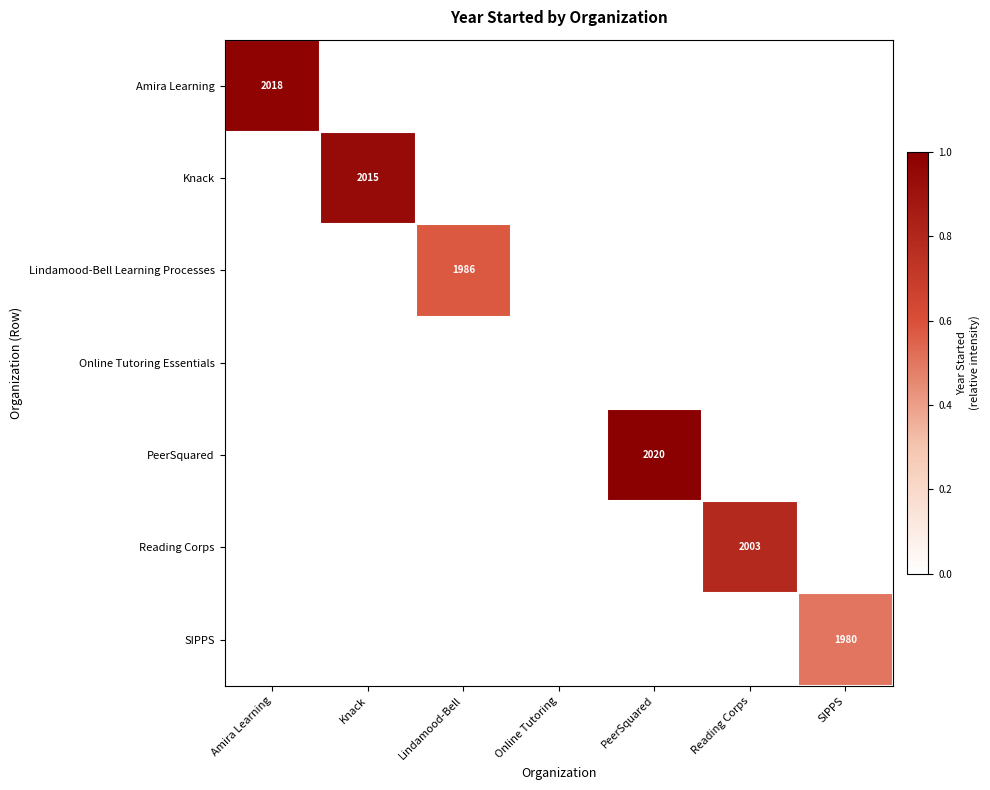

At which category is the sum across all series the highest?

PeerSquared